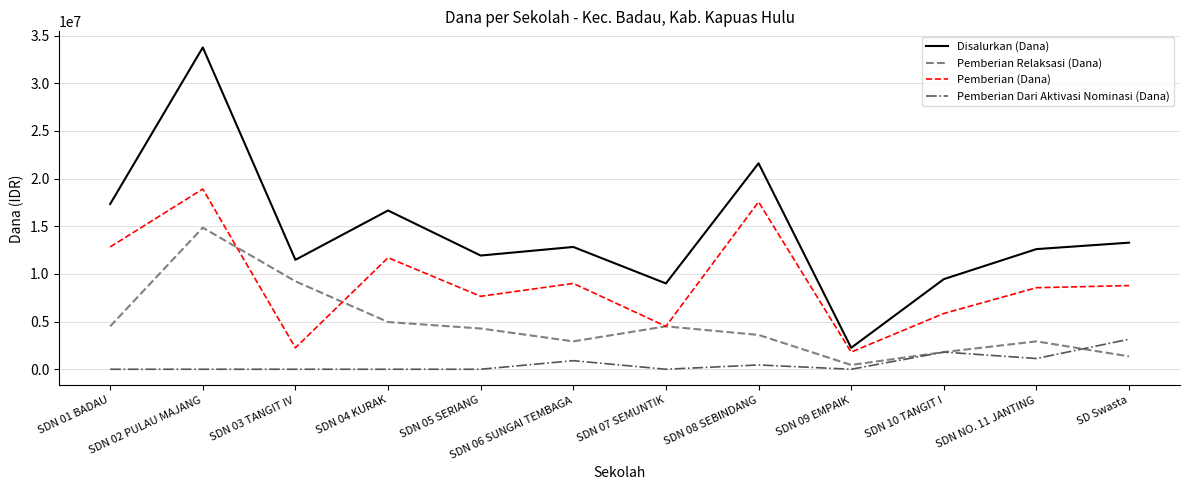

What is the difference between the maximum and minimum values in the Pemberian Relaksasi (Dana) series?

14400000